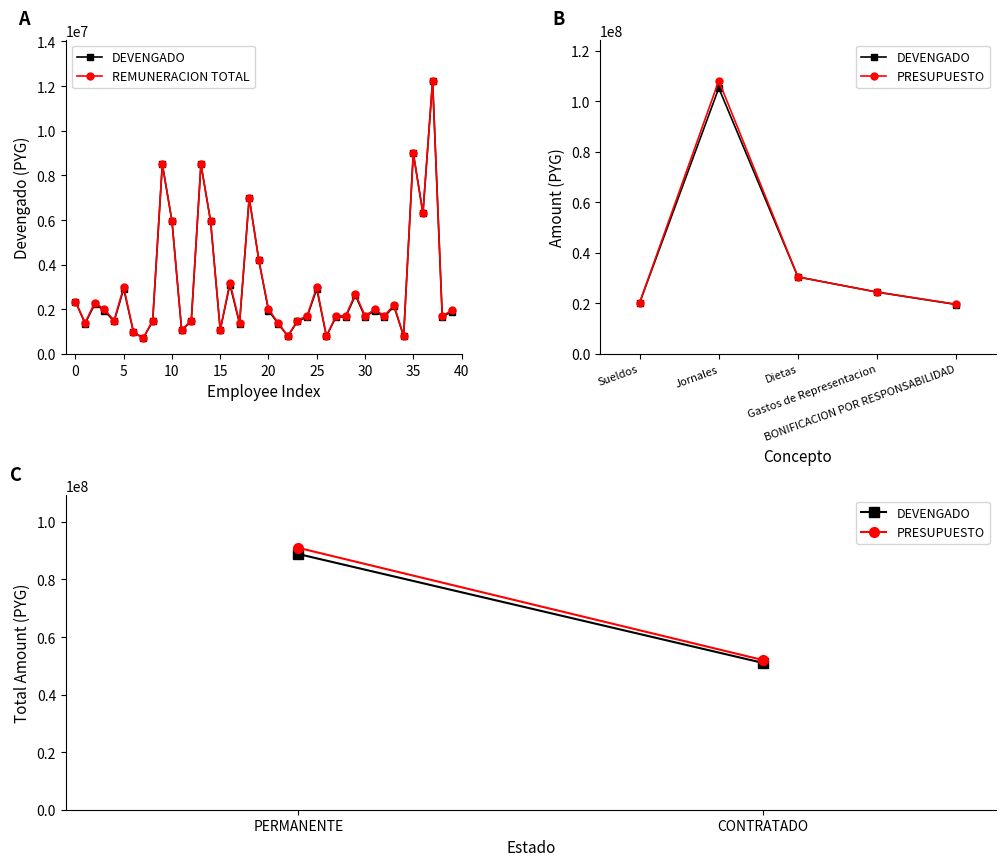

How many series are shown in this chart?

2